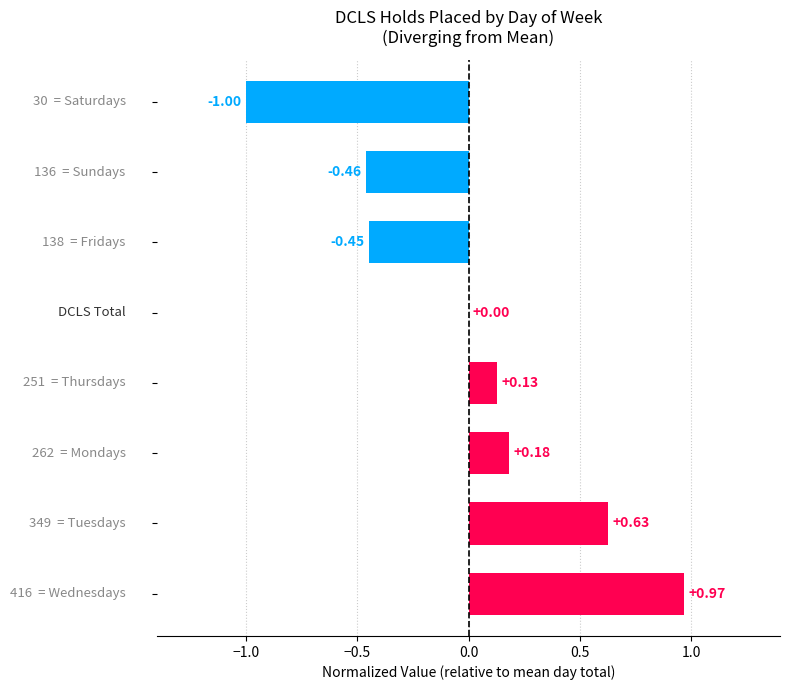

What is the maximum value shown in the chart?

1.0